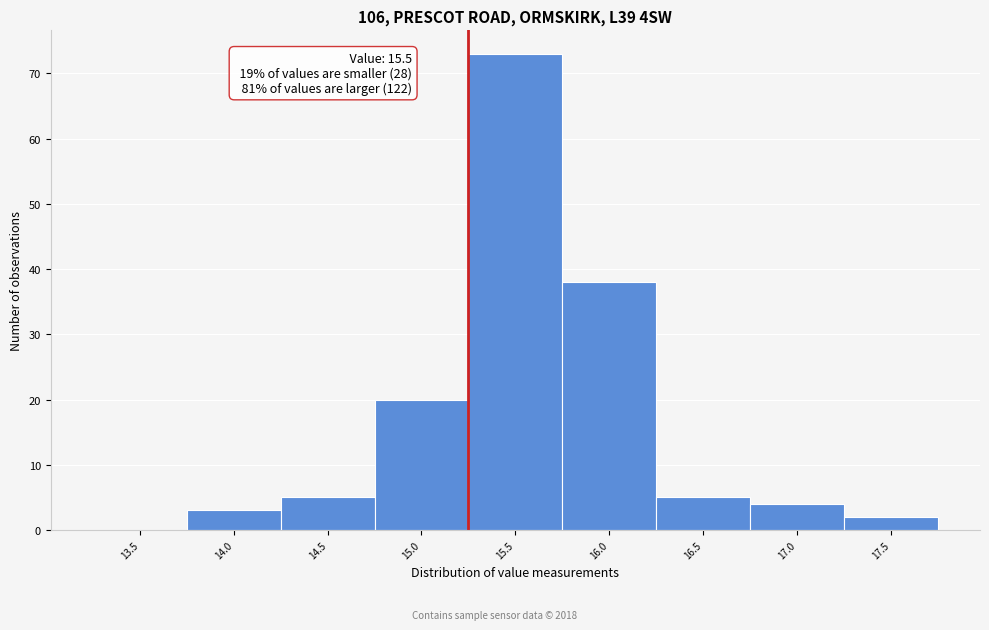

Reading left to right, list all the values displayed in this chart.

13.5=0	14.0=3	14.5=5	15.0=20	15.5=73	16.0=38	16.5=5	17.0=4	17.5=2